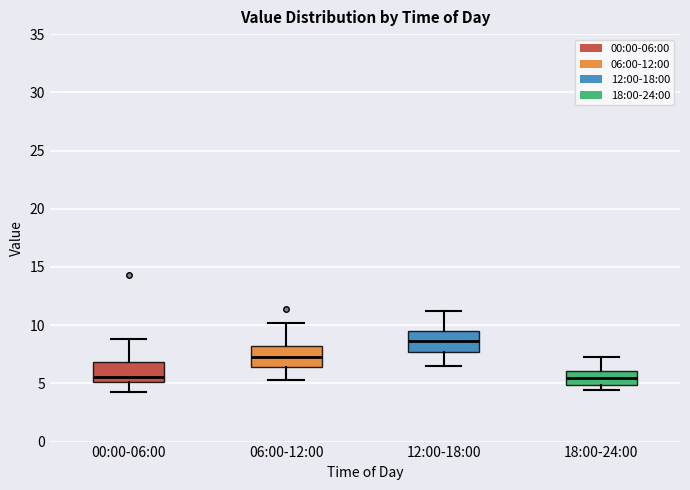

Where does the upper whisker of the box for 18:00-24:00 end on the y-axis? The values are not printed on the chart, so give them approximately, as read against the axis.

7.5